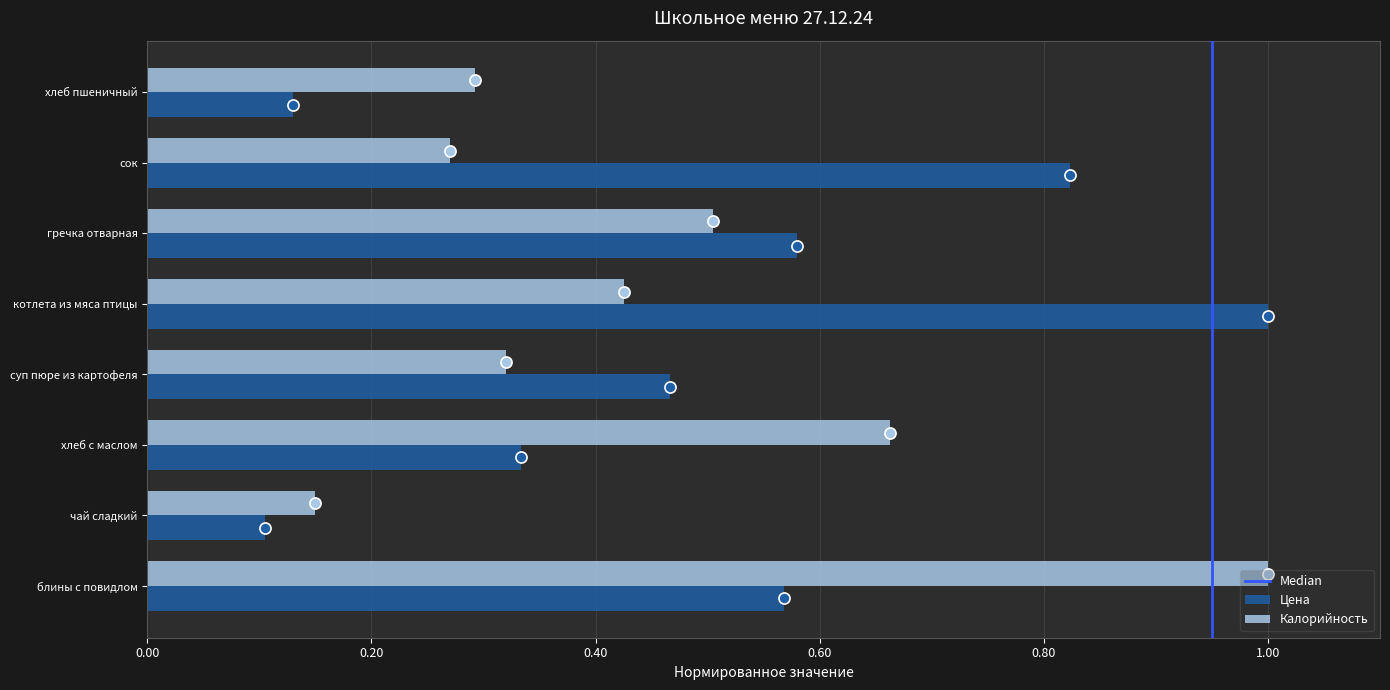

Is it true that Цена equals 0.2 at гречка отварная?

False